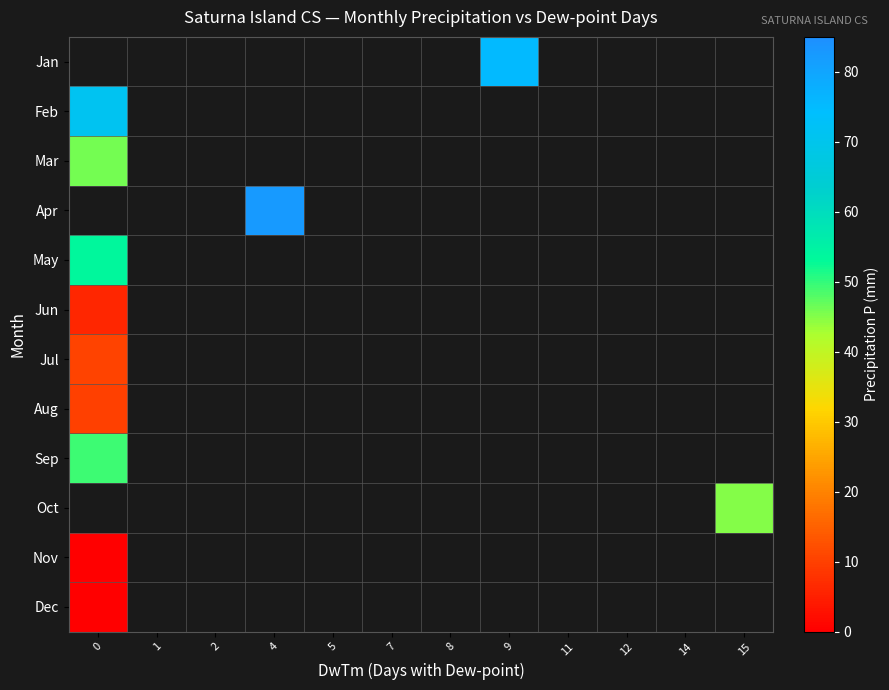

Rank the categories by Nov value from highest to lowest.

0, 1, 2, 4, 5, 7, 8, 9, 11, 12, 14, 15